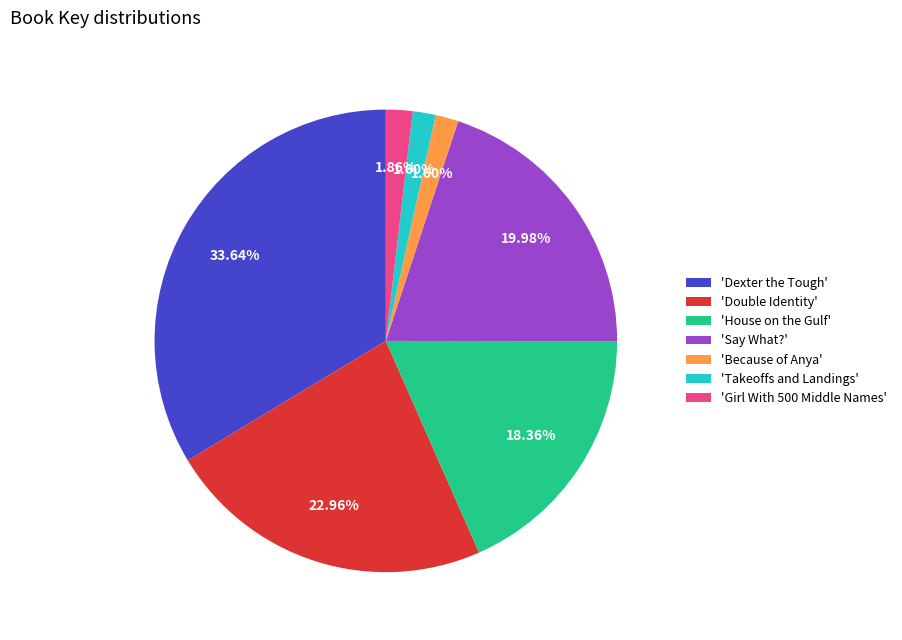

Which category has the biggest portion of the pie?

'Dexter the Tough'